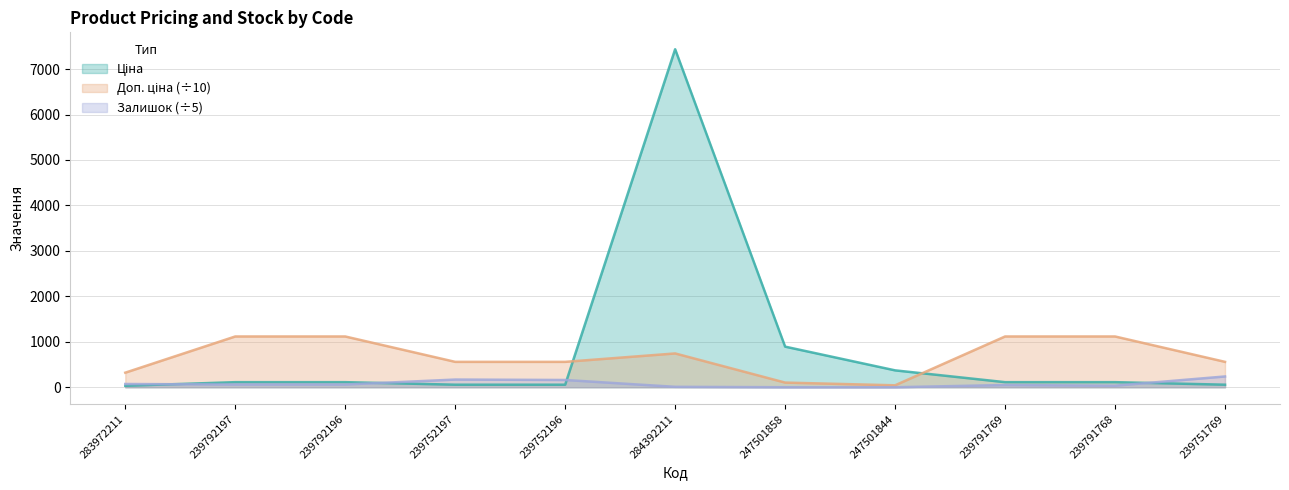

Rank the series by their maximum value, from lowest to highest.

Залишок, Доп. ціна, Ціна